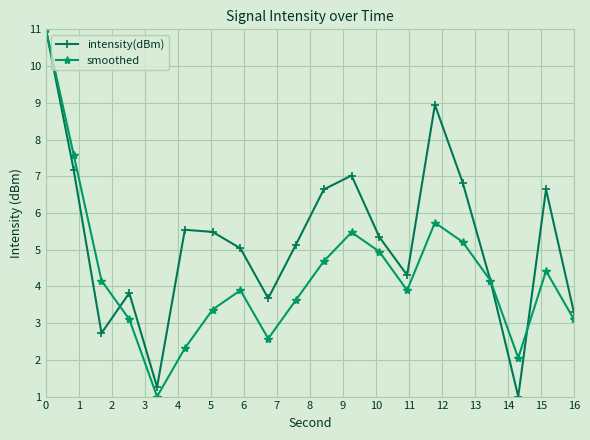

What is the minimum value for intensity(dBm)?

1.0